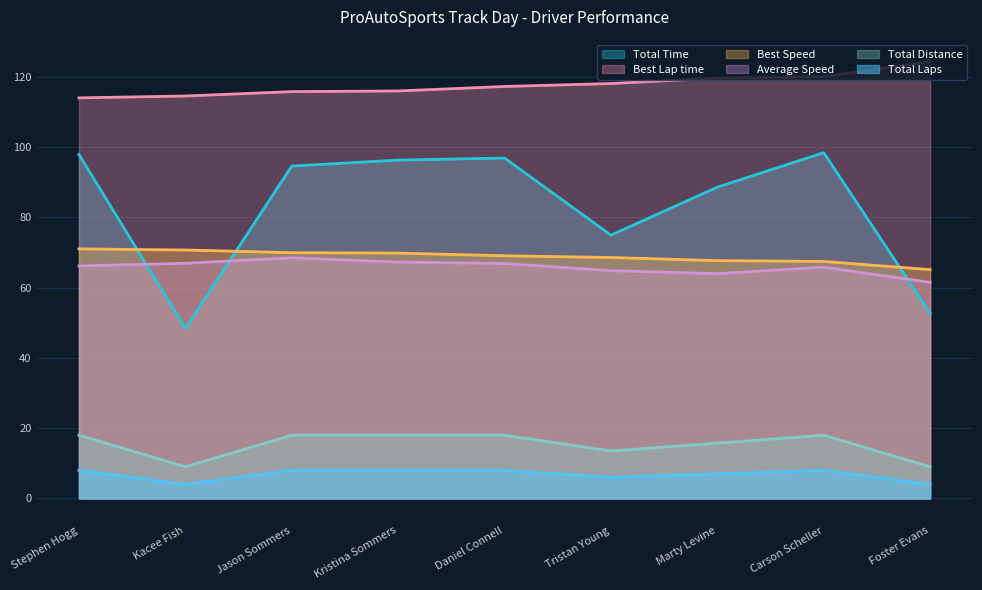

List the series in order of their peak value, lowest first.

Total Laps, Total Distance, Average Speed, Best Speed, Total Time, Best Lap time